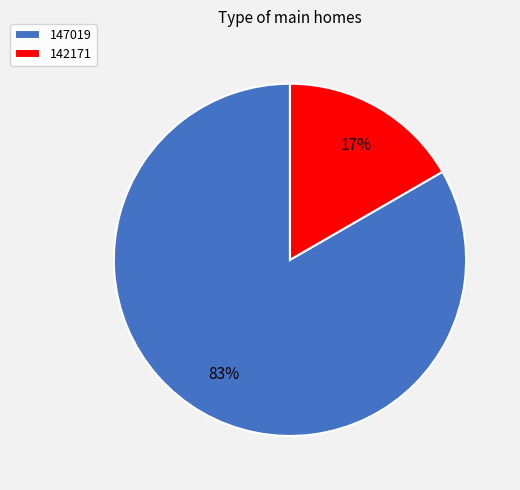

True or false: 142171 accounts for 17% of the total.

True